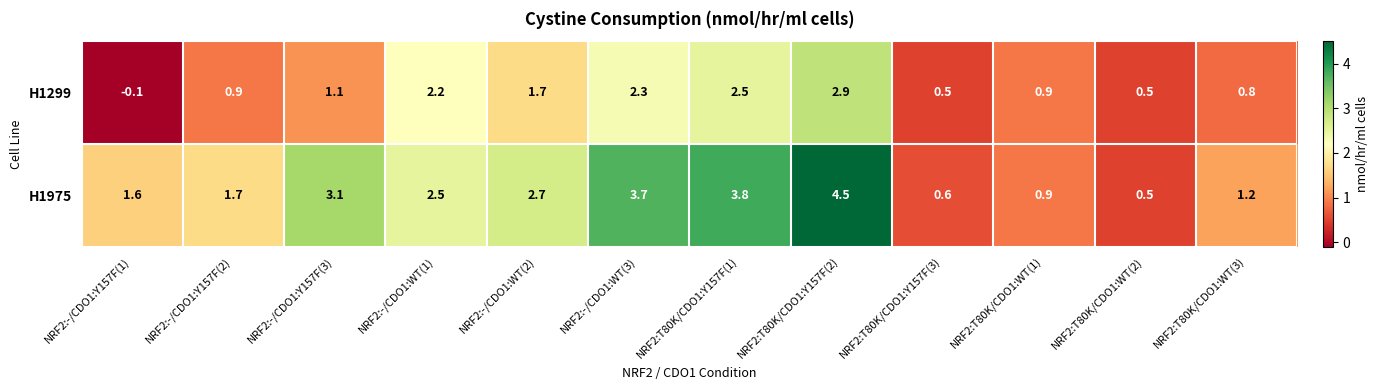

Which series has the largest total across all categories?

H1975